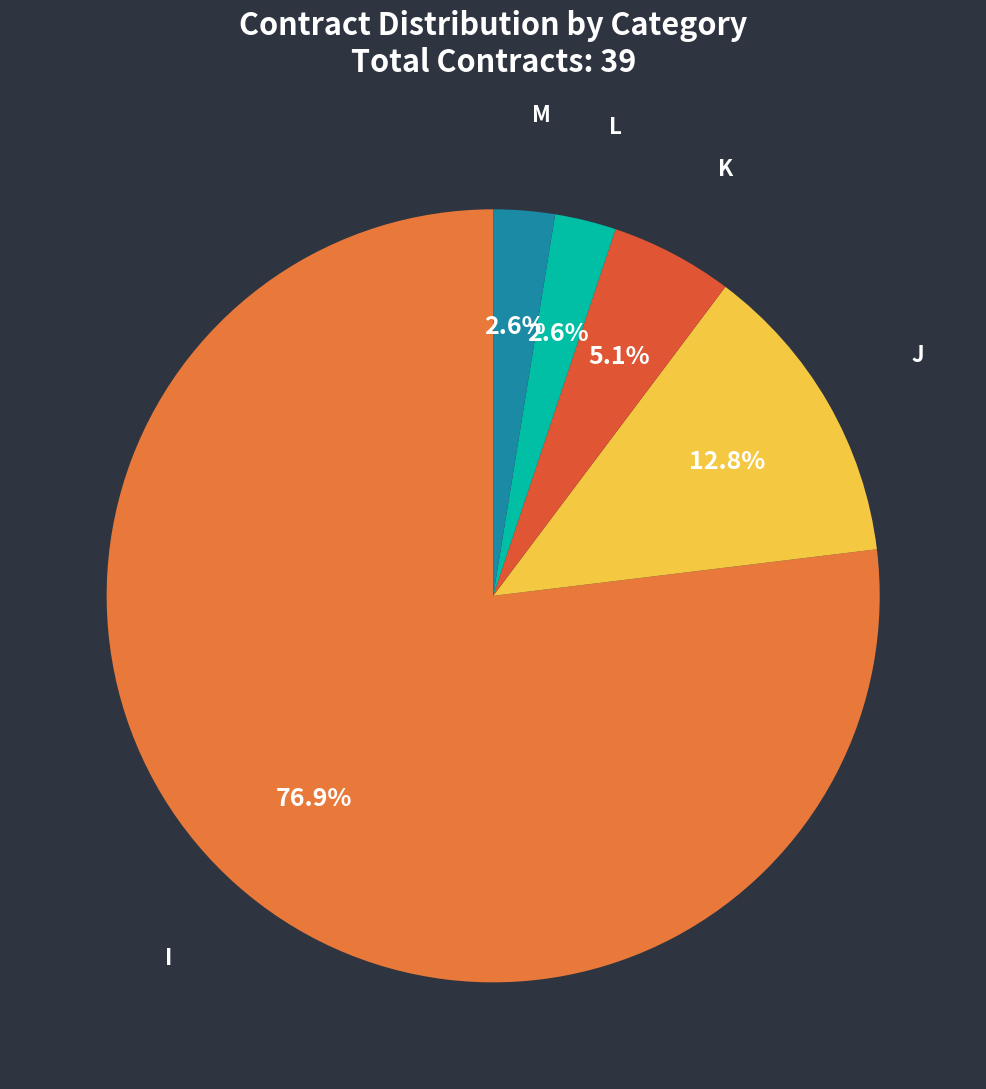

Between K and J, which is larger?

J